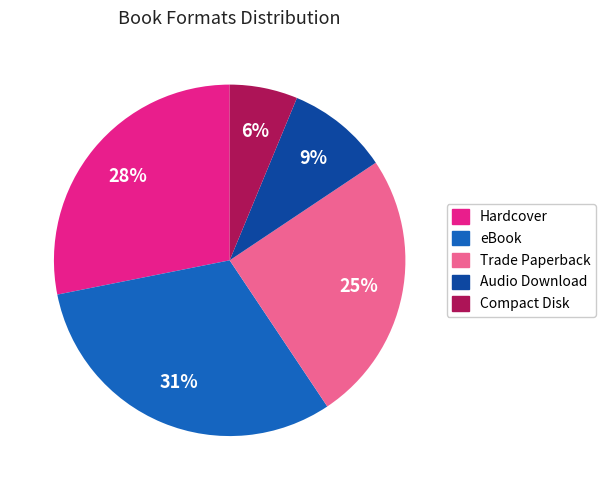

To the nearest percent, what is the difference between the largest and smallest slice percentages?

25%